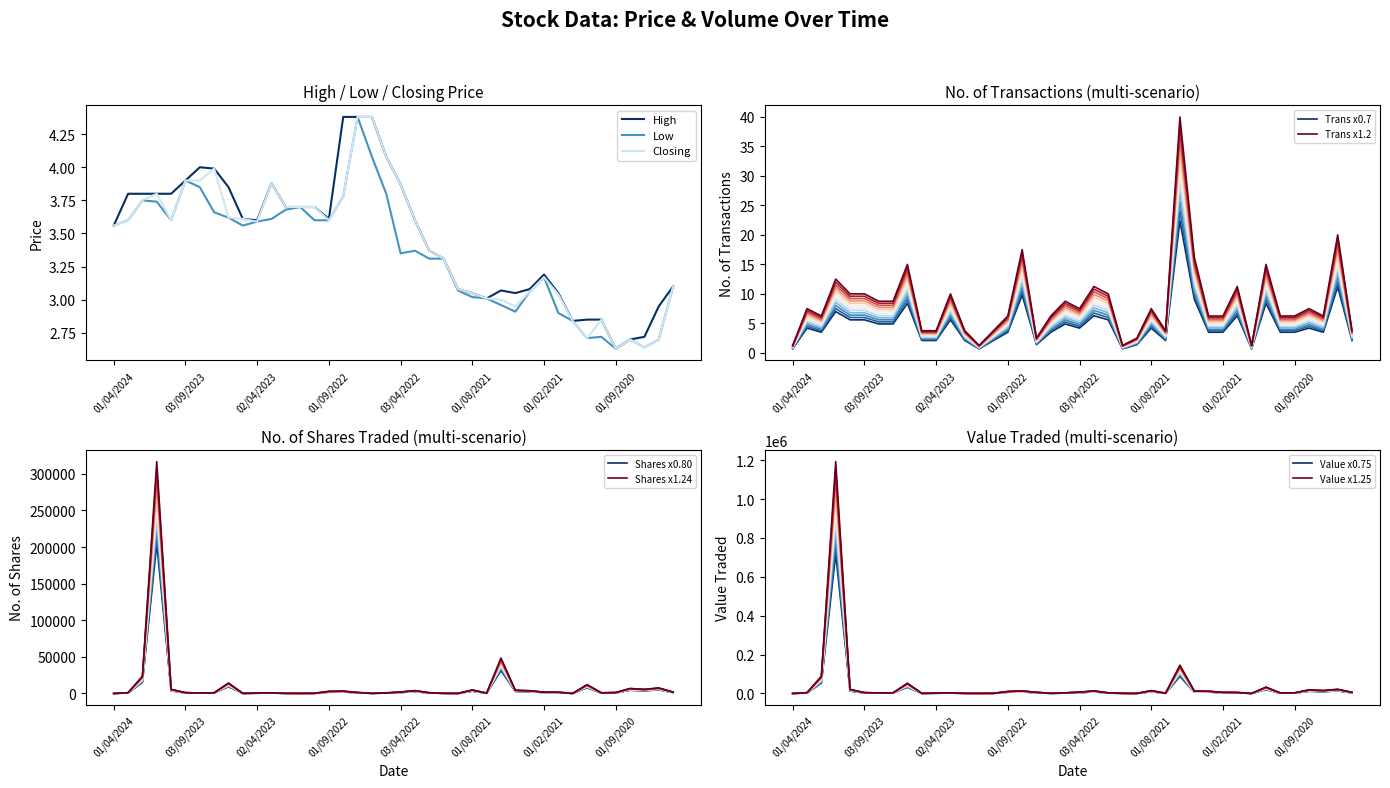

Reading right to left, extract all data points from this chart.

High: 3.1	3.0	2.7	2.7	2.6	2.9	2.9	2.8	3.0	3.2	3.1	3.0	3.1	3.0	3.0	3.1	3.3	3.4	3.6	3.9	4.1	4.4	4.4	4.4	3.6	3.7	3.7	3.7	3.9	3.6	3.6	3.9	4.0	4.0	3.9	3.8	3.8	3.8	3.8	3.6
Low: 3.1	2.7	2.6	2.7	2.6	2.7	2.7	2.8	2.9	3.2	3.1	2.9	3.0	3.0	3.0	3.1	3.3	3.3	3.4	3.4	3.8	4.1	4.4	3.8	3.6	3.6	3.7	3.7	3.6	3.6	3.6	3.6	3.7	3.9	3.9	3.6	3.7	3.8	3.6	3.6
Closing: 3.1	2.7	2.6	2.7	2.6	2.9	2.7	2.8	3.0	3.2	3.1	3.0	3.0	3.0	3.0	3.1	3.3	3.4	3.6	3.9	4.1	4.4	4.4	3.8	3.6	3.7	3.7	3.7	3.9	3.6	3.6	3.6	4.0	3.9	3.9	3.6	3.8	3.8	3.6	3.6
No. of Trans: 3.4	18.4	5.8	6.9	5.8	5.8	13.8	1.1	10.3	5.8	5.8	14.9	36.8	3.4	6.9	2.3	1.1	9.2	10.3	6.9	8.0	5.8	2.3	16.1	5.8	3.4	1.1	3.4	9.2	3.4	3.4	13.8	8.0	8.0	9.2	9.2	11.5	5.8	6.9	1.1